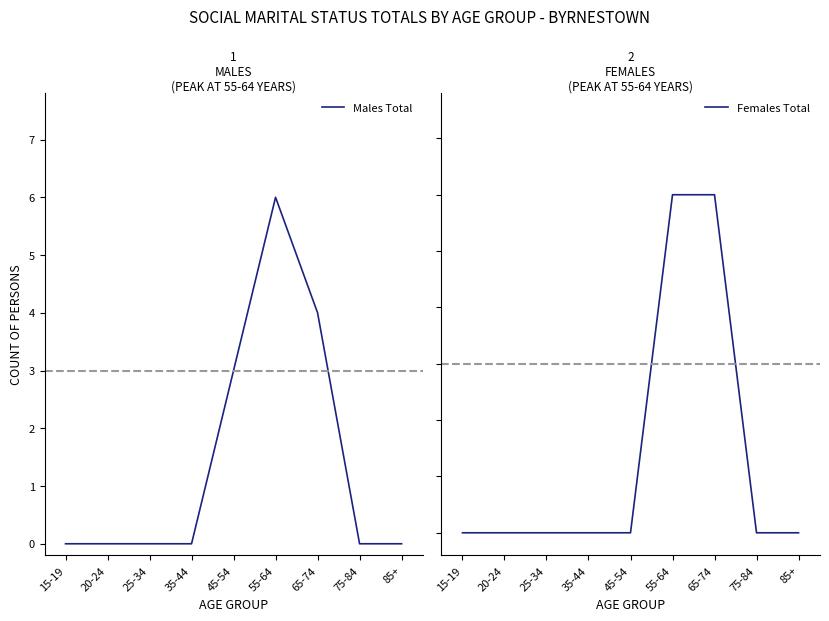

How many interior local peaks does the Males Total series have?

1